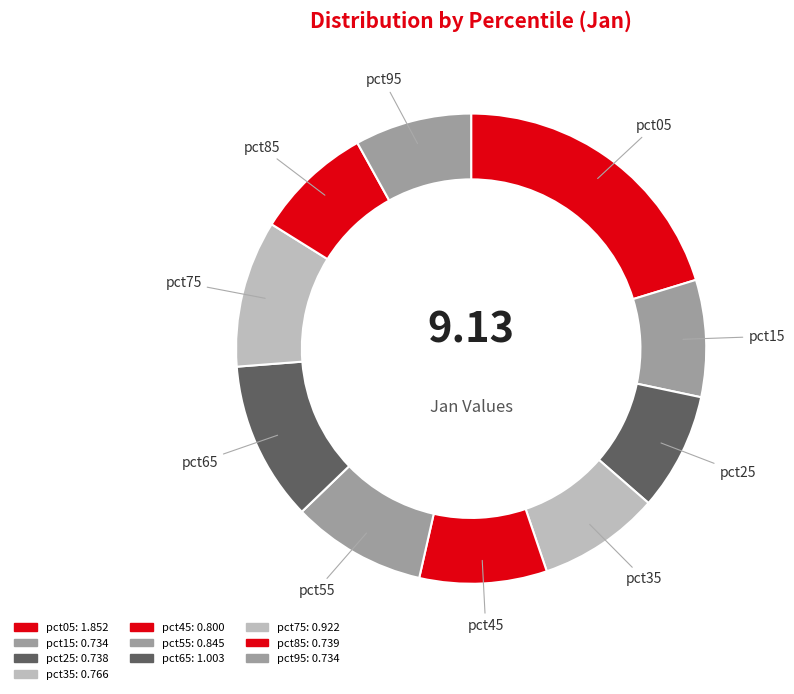

How many segments does this pie chart have?

10